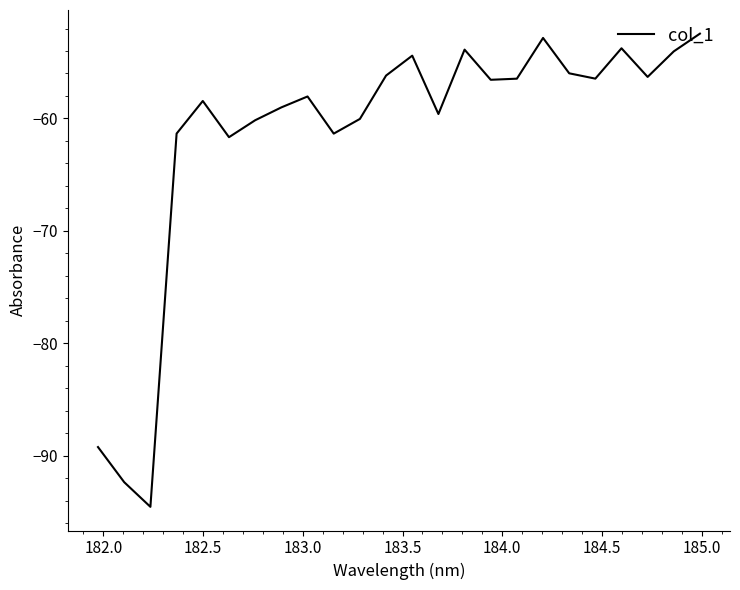

What is the smallest value displayed?

-94.5